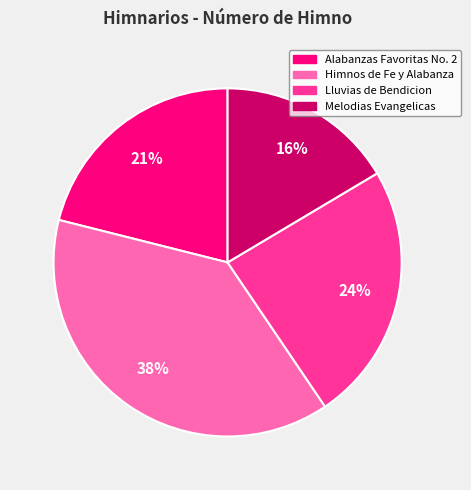

To the nearest percent, what portion does Lluvias de Bendicion represent?

24%